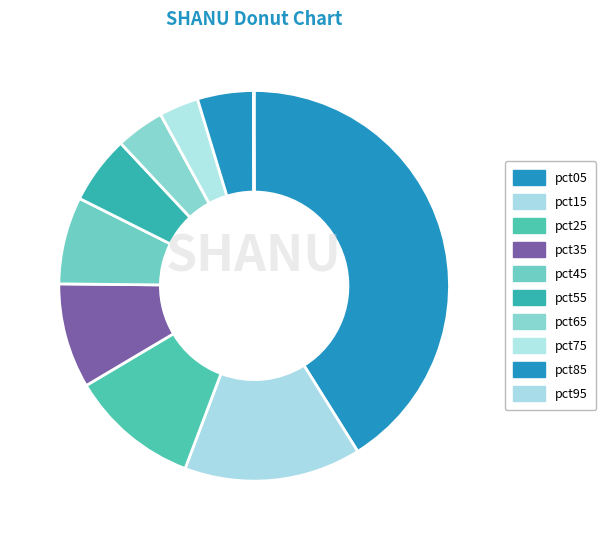

What percentage is NOT represented by pct45?

92.8%